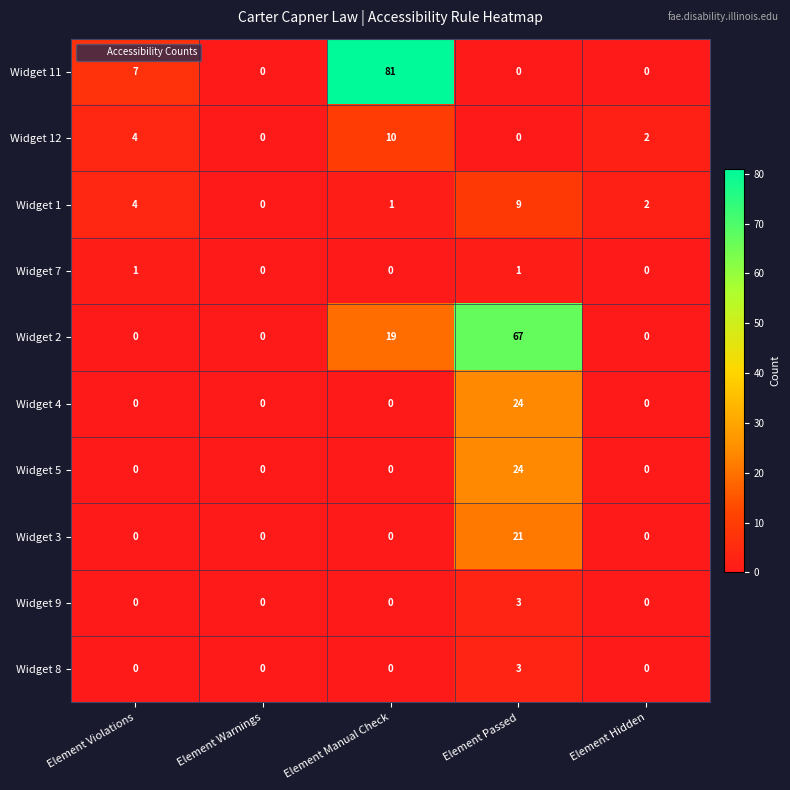

True or false: Widget 1 has a value of 6 at Element Violations.

False